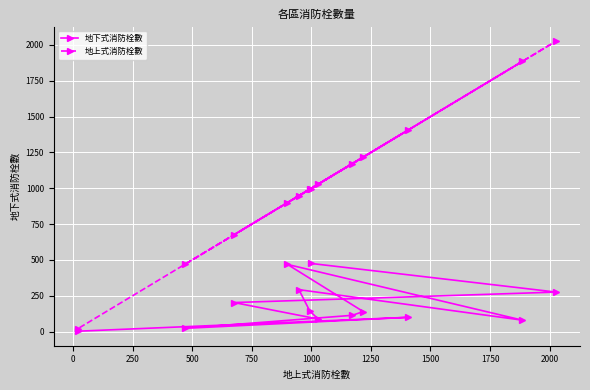

What is the greatest value displayed?

2027